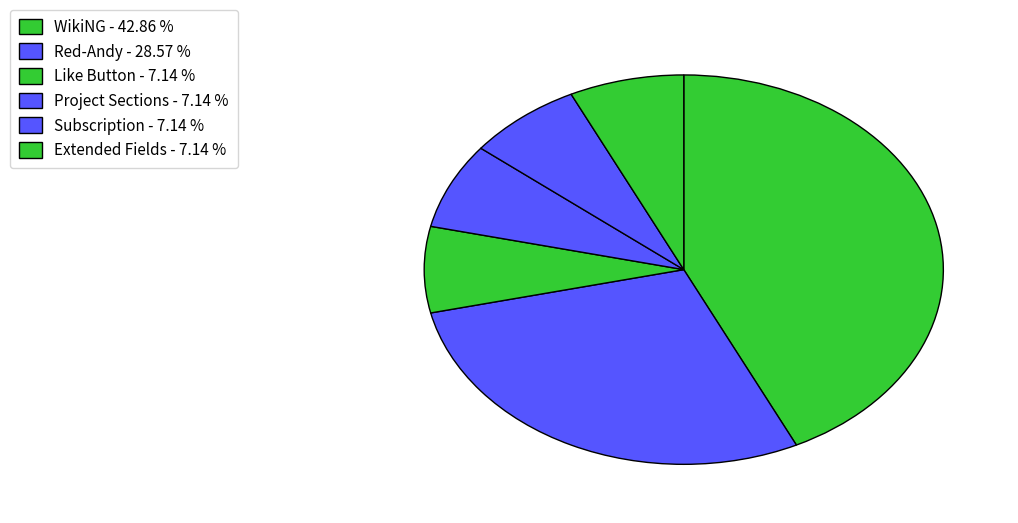

Between Like Button and WikiNG, which is larger?

WikiNG